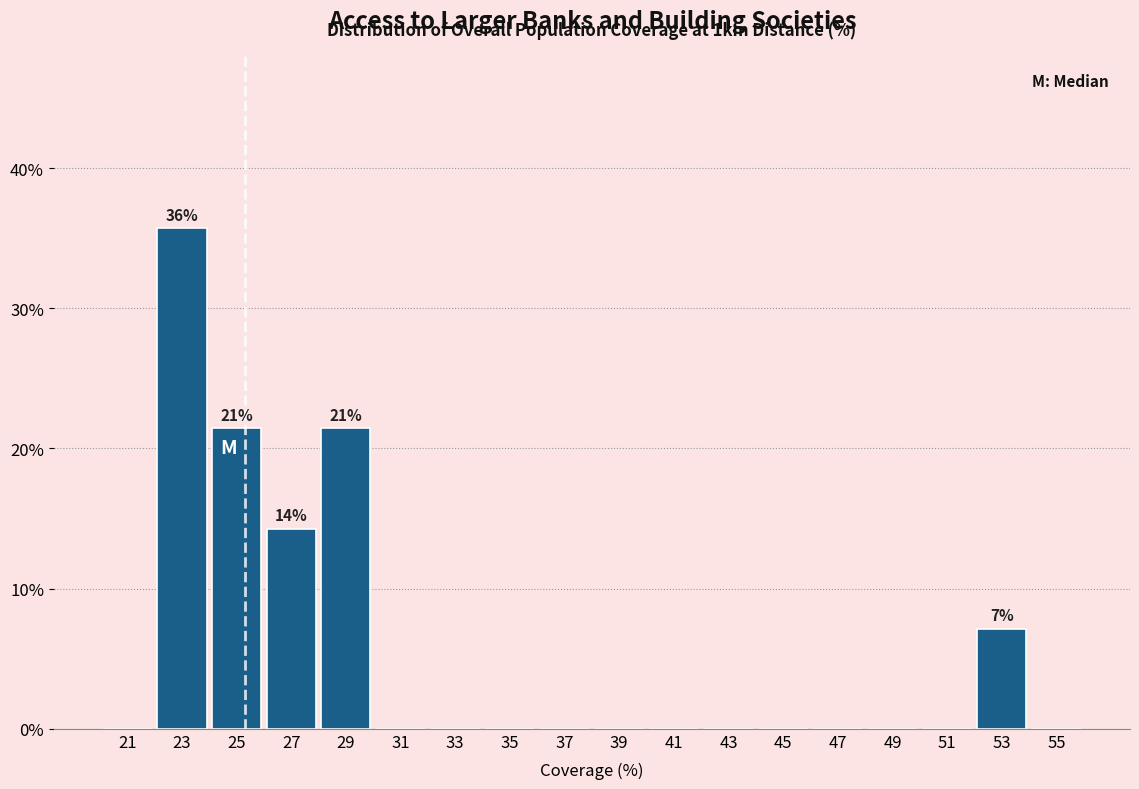

Over which range of the x-axis is the bar tallest?

22 to 24